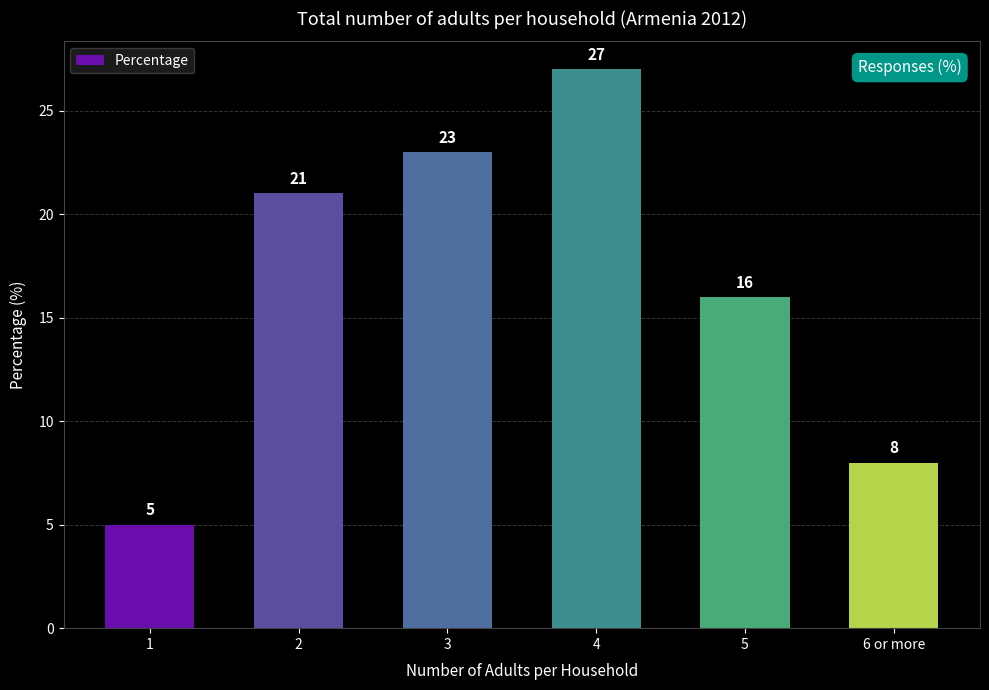

Which has a higher value, 1 or 4?

4